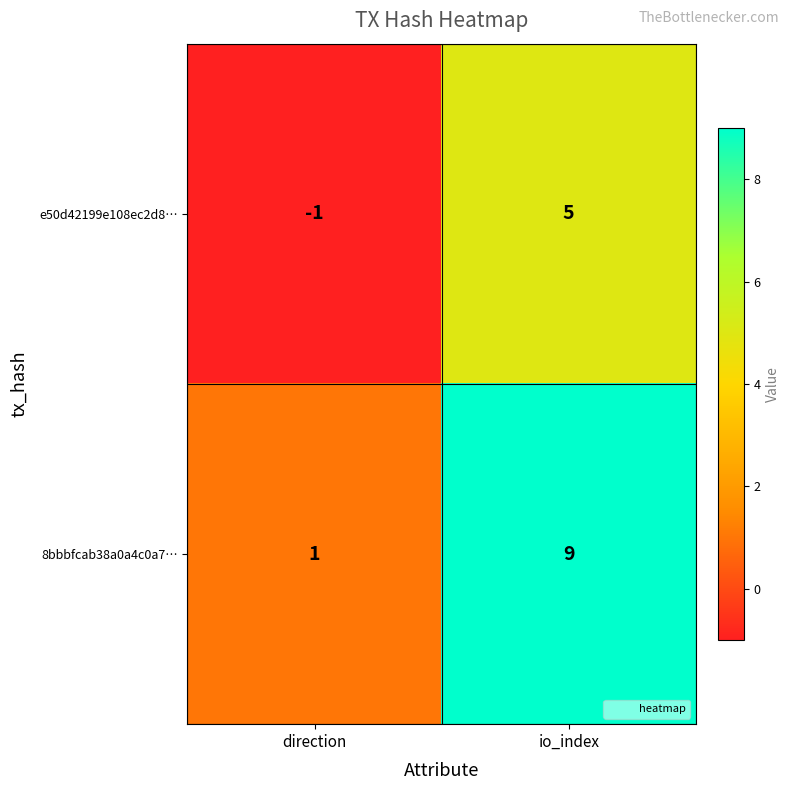

Count the number of data series in this chart.

2